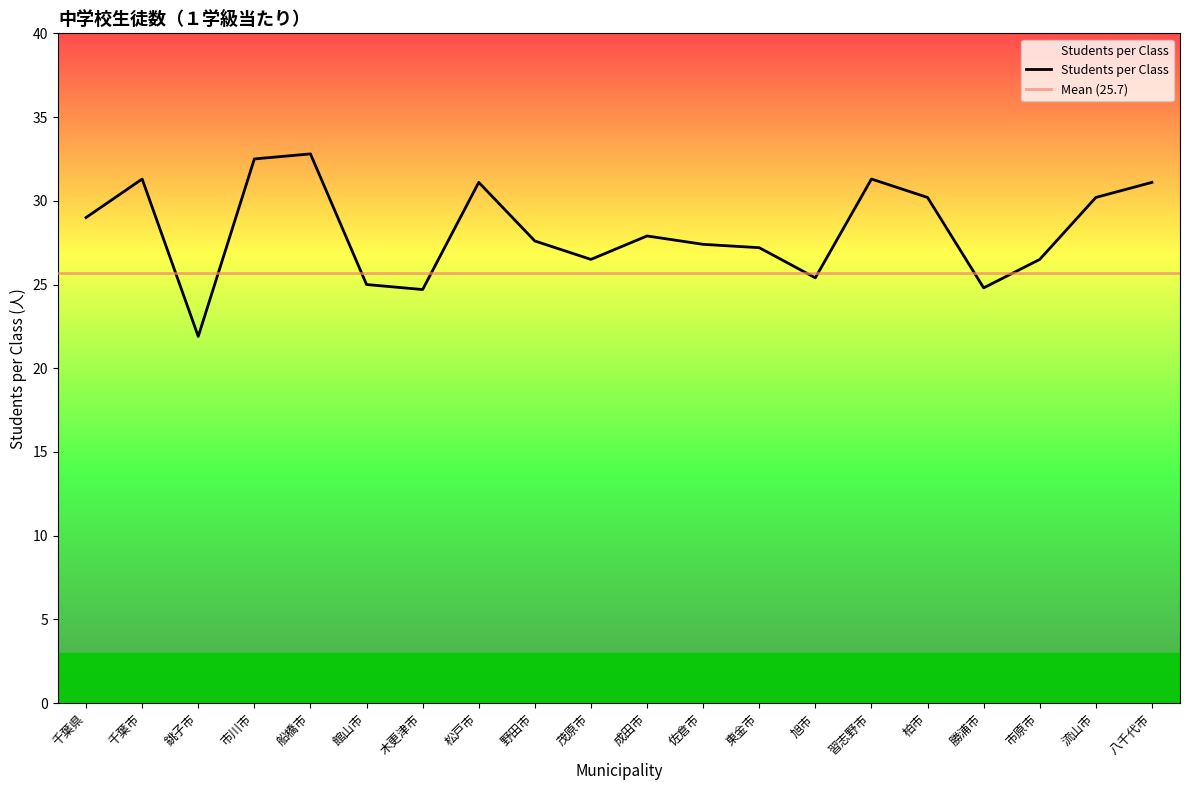

List the labels in order of value, largest first.

船橋市, 市川市, 千葉市, 習志野市, 松戸市, 八千代市, 柏市, 流山市, 千葉県, 成田市, 野田市, 佐倉市, 東金市, 茂原市, 市原市, 旭市, 館山市, 勝浦市, 木更津市, 銚子市